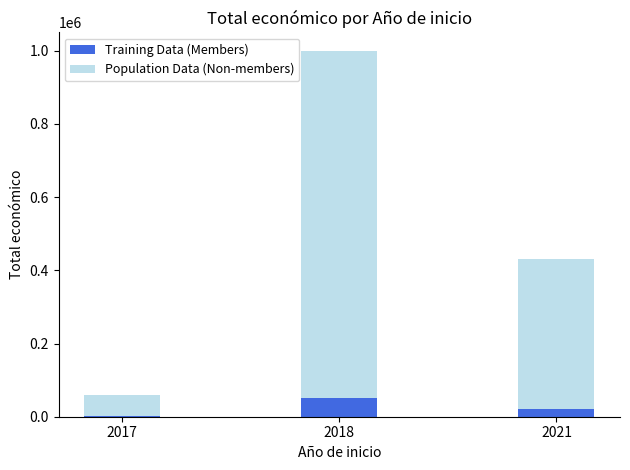

At which category is the sum across all series the highest?

2018